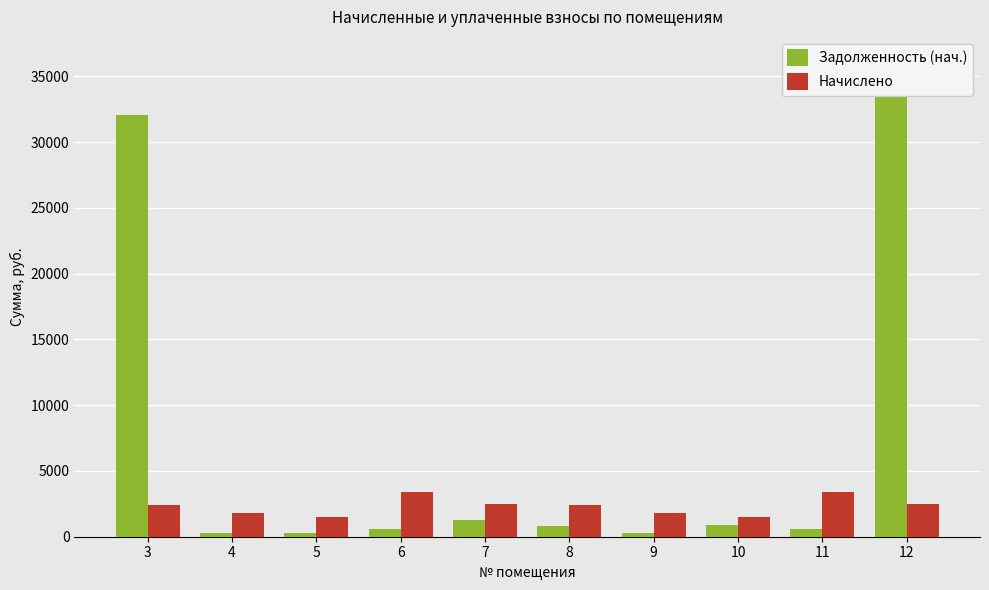

List the series in order of their overall mean, highest first.

Задолженность (нач.), Начислено